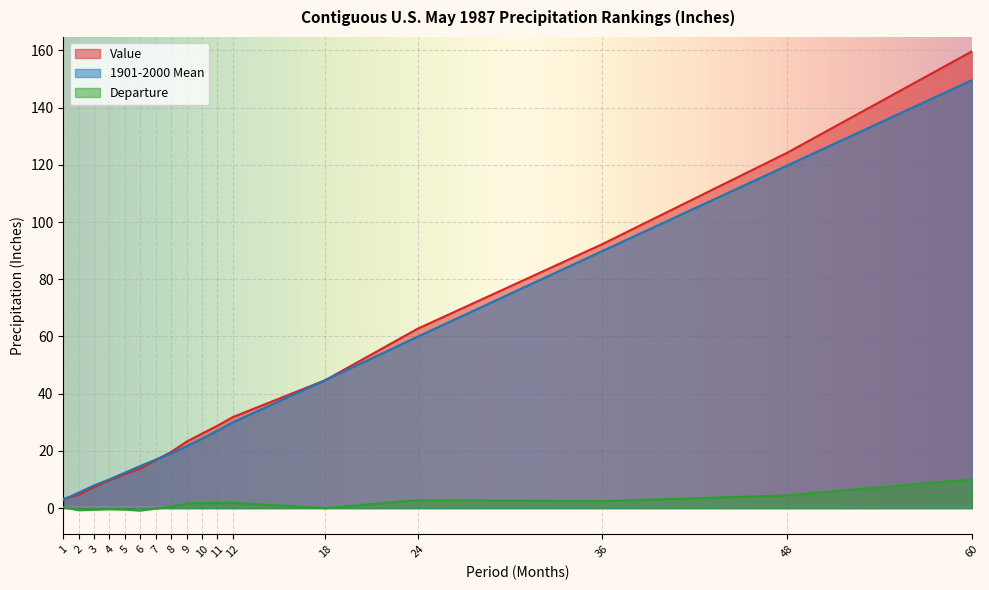

Which has a higher value, 8 or 24?

24